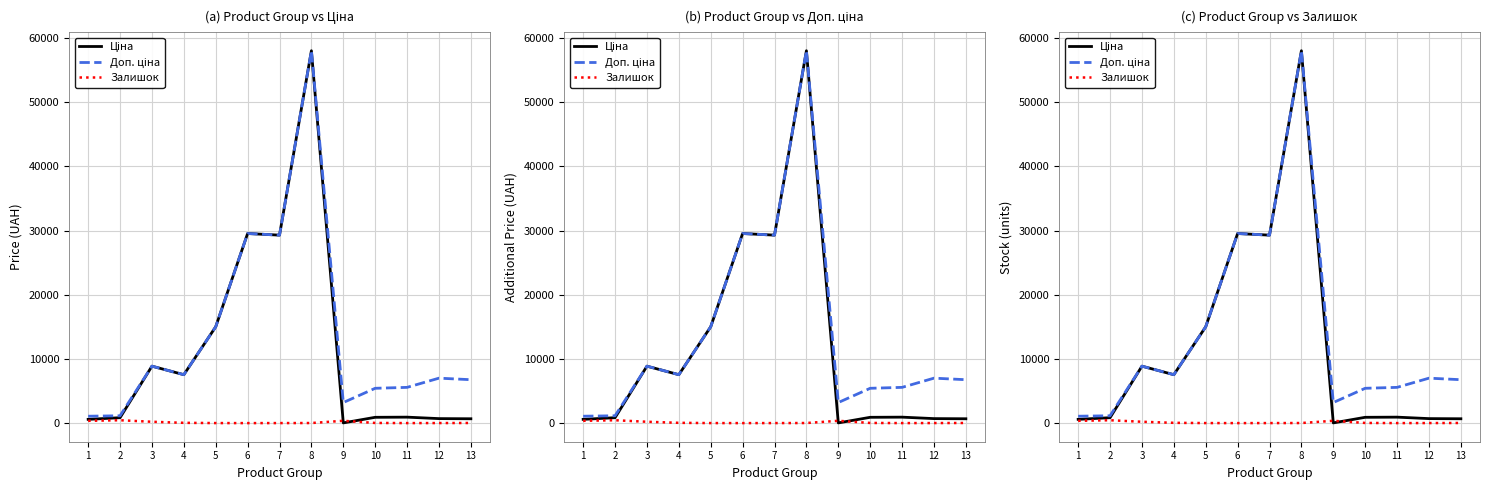

What is the minimum value for Ціна?

32.0